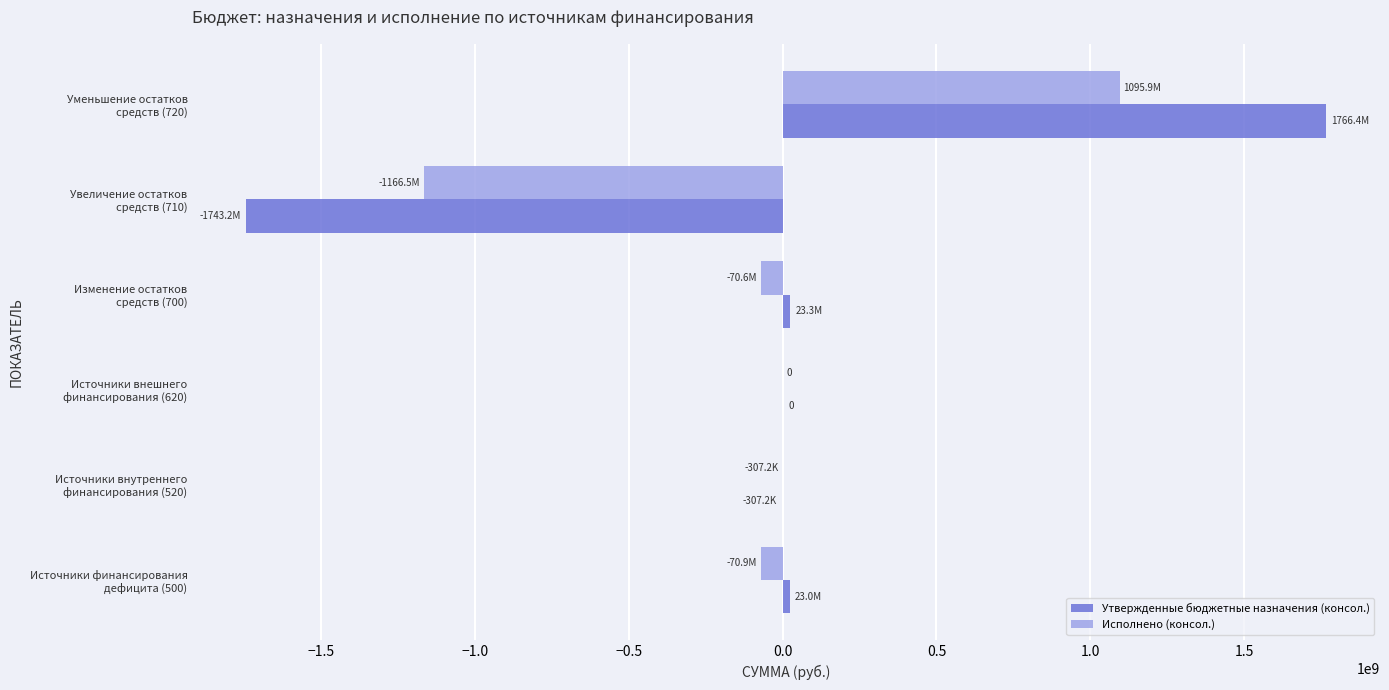

Which series has the widest spread of values?

Утвержденные бюджетные назначения (консол.)